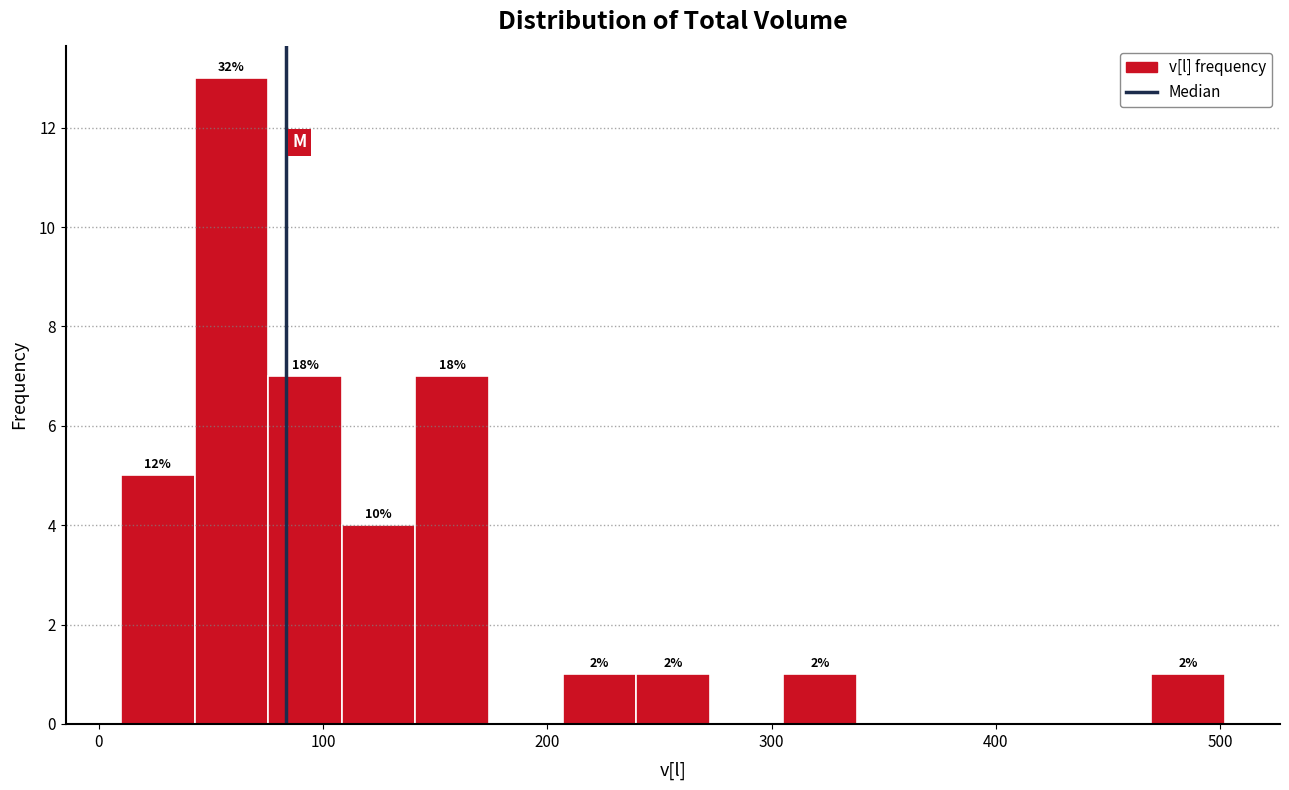

Around what value on the x-axis is the tallest bar? Give the approximate position of its centre, as read against the axis.

60